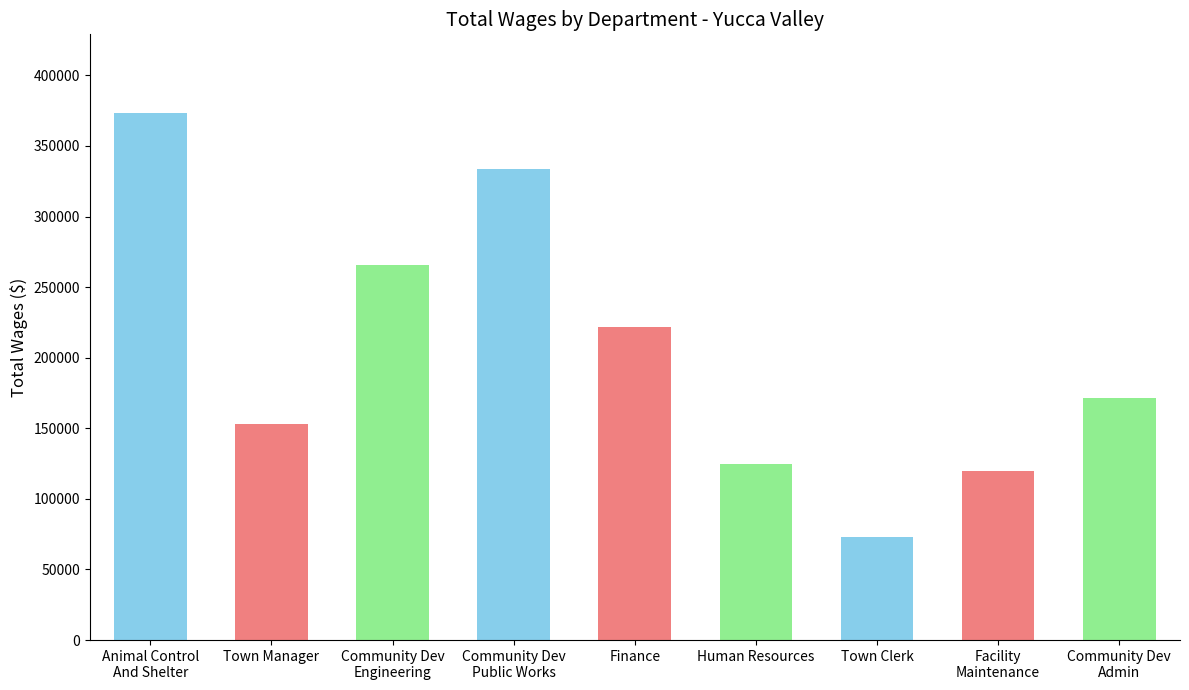

What is the change in value from Animal Control
And Shelter to Town Clerk?

-300009